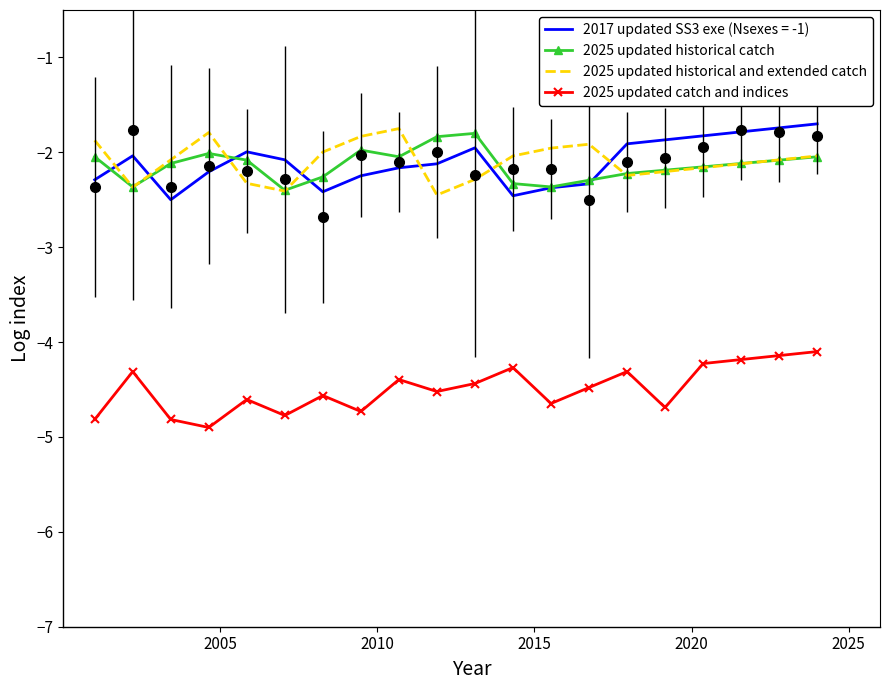

True or false: 2025 updated catch and indices and 2025 updated historical and extended catch cross at least once.

False